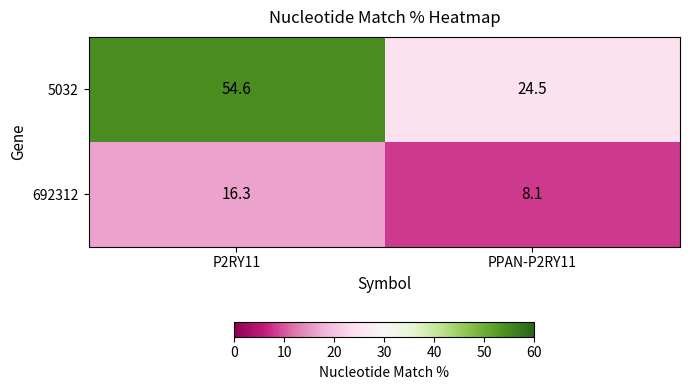

What is the sum of the 5032 values at P2RY11 and PPAN-P2RY11?

79.1